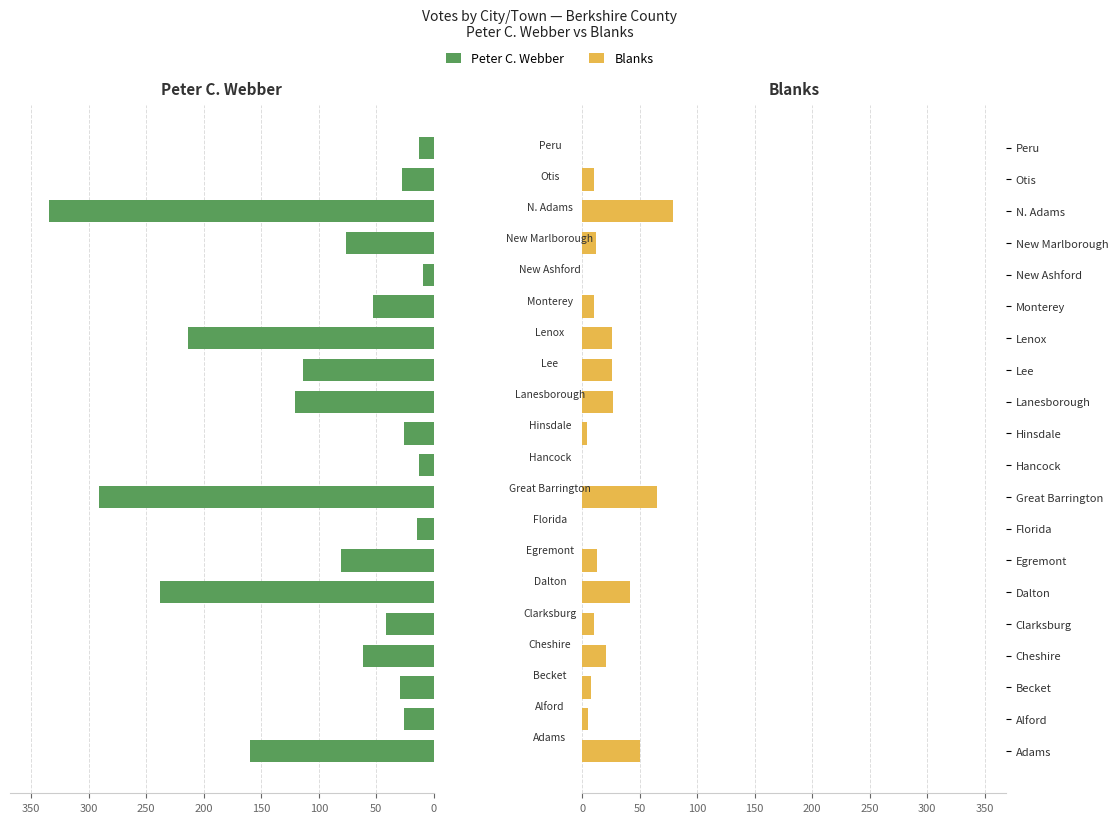

What is the difference between the second highest and minimum values in the Blanks series?

65